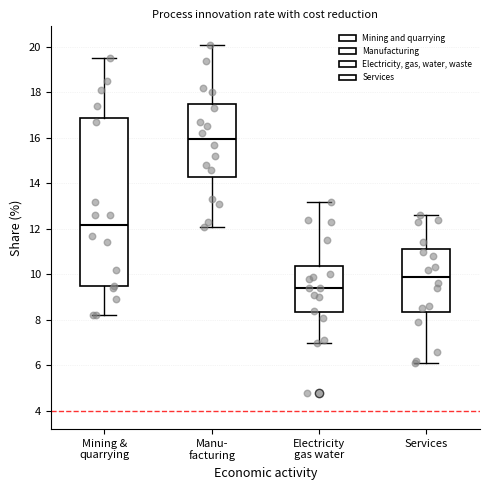

Comparing the boxes themselves (not the whiskers), which one is the tallest?

Mining & quarrying